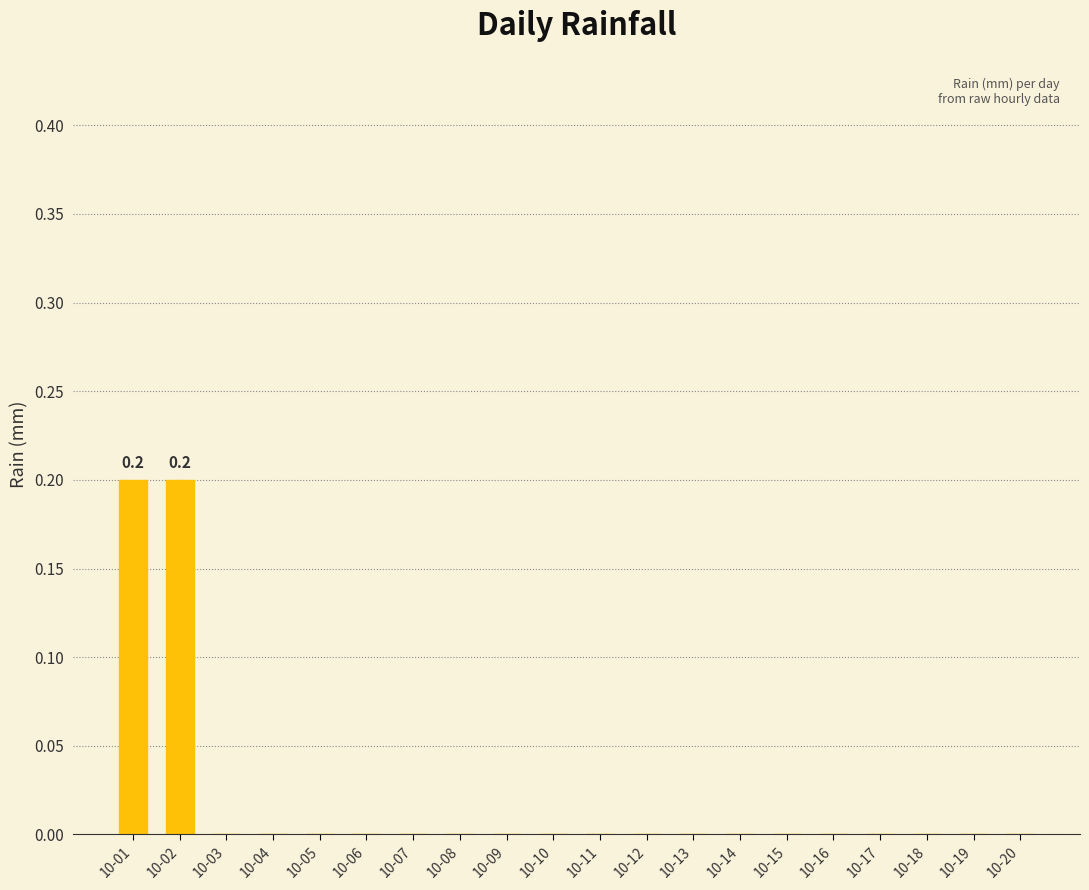

How many distinct data groups are displayed?

1